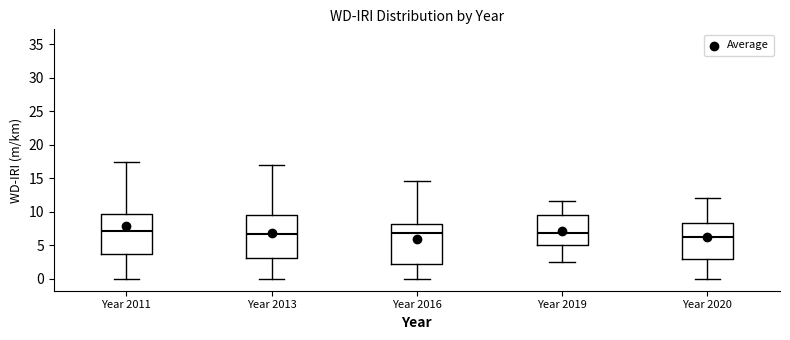

Reading left to right, read every box against the y-axis: the position of its median line, the range the box covers, and the ends of its whiskers. The values are not printed on the chart, so give them approximately, as read against the axis.

Year 2011: median 7.0, box 3.5 to 9.5, whiskers 0.0 to 17.5
Year 2013: median 6.5, box 3.0 to 9.5, whiskers 0.0 to 17.0
Year 2016: median 7.0, box 2.5 to 8.0, whiskers 0.0 to 14.5
Year 2019: median 7.0, box 5.0 to 9.5, whiskers 2.5 to 11.5
Year 2020: median 6.5, box 3.0 to 8.5, whiskers 0.0 to 12.0